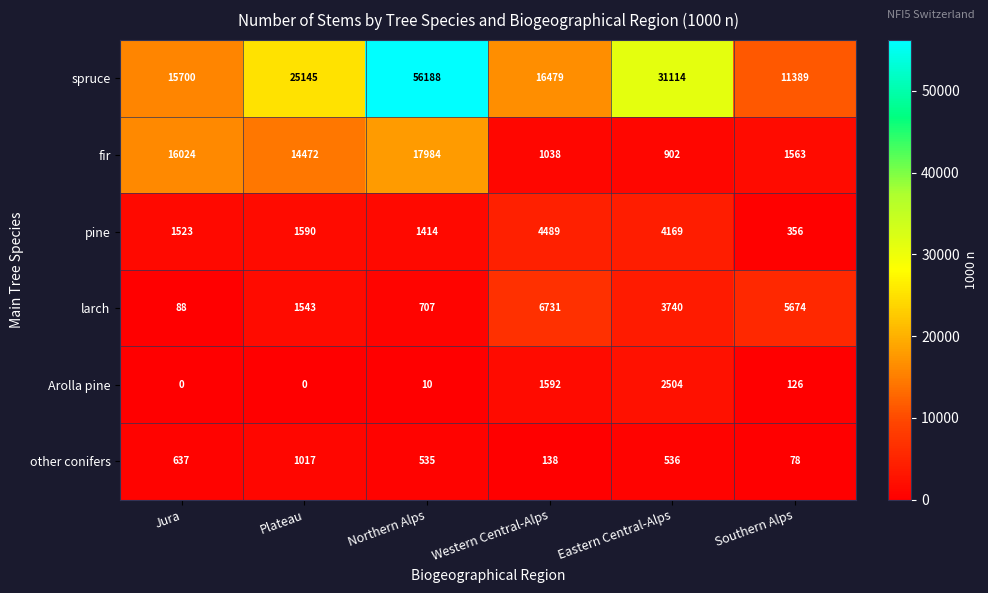

The pine series shows 2291 at Jura. True or false?

False